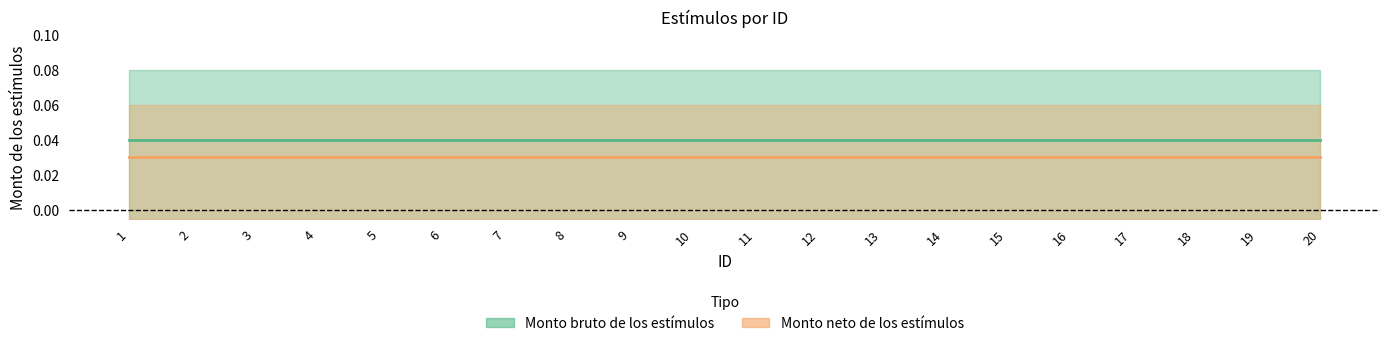

True or false: Monto bruto de los estímulos and Monto neto de los estímulos cross at least once.

False